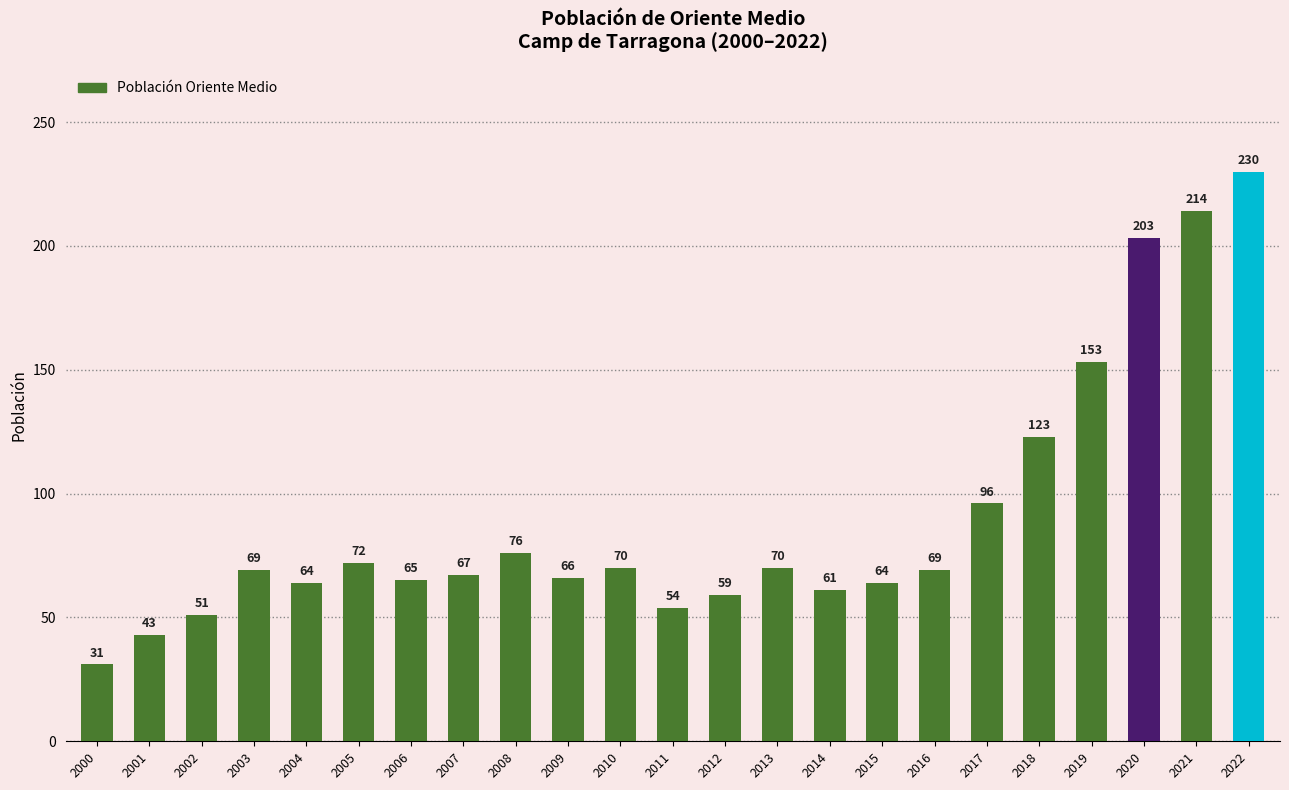

What is the change in value from 2011 to 2022?

+176